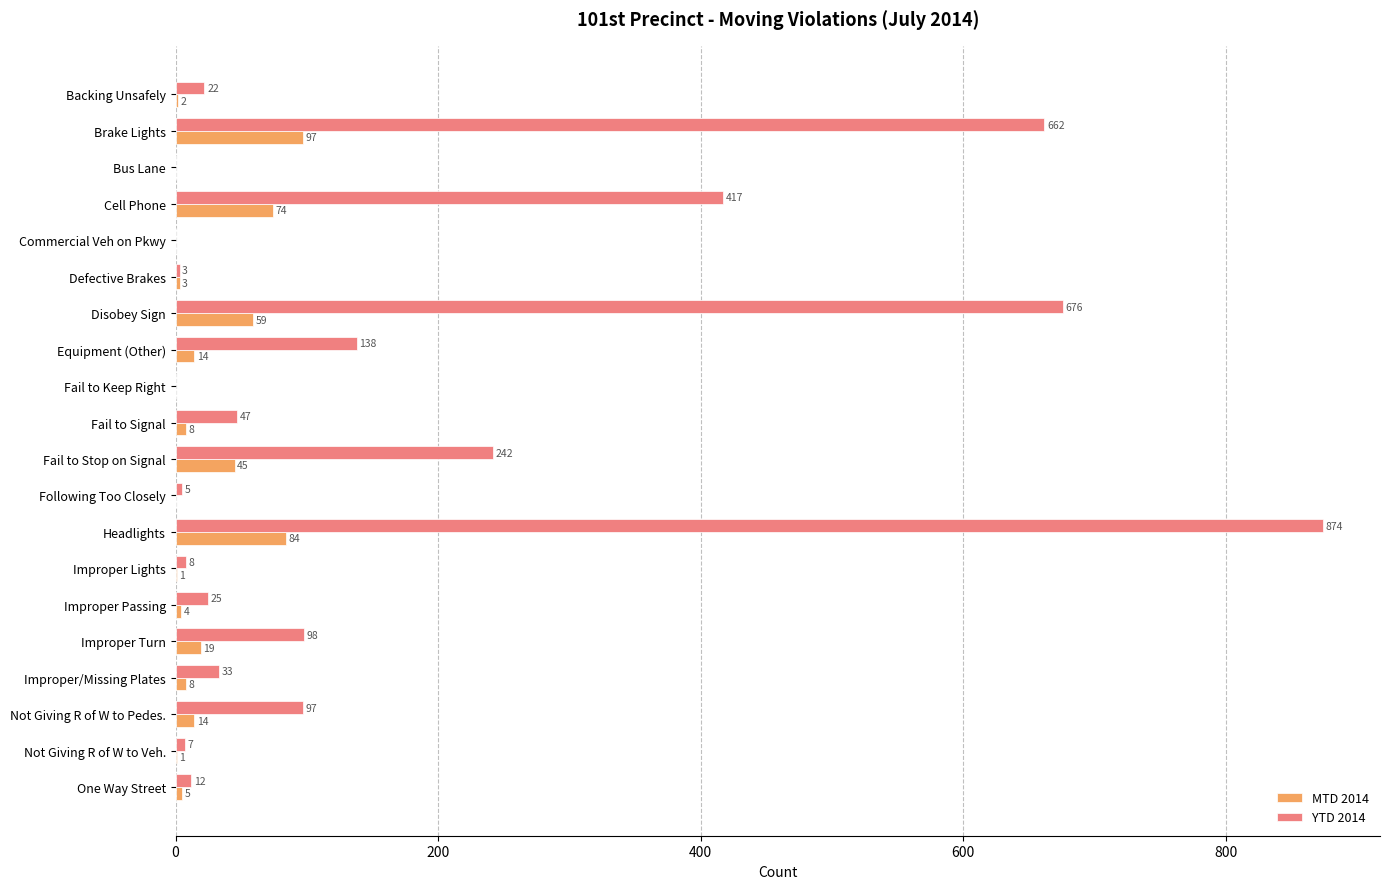

What is the highest value of the YTD 2014 series?

874